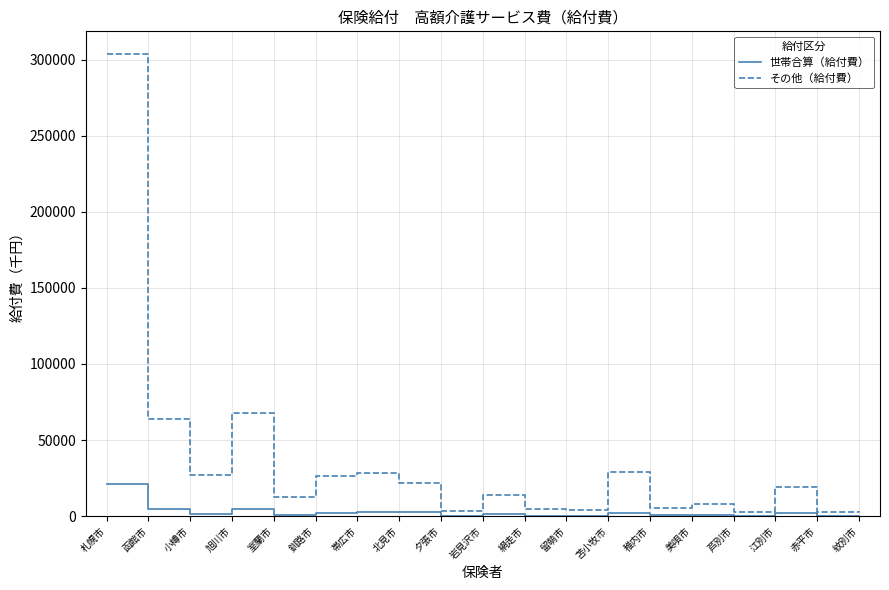

What is the difference between the second highest and second lowest values in the その他（給付費） series?

64837.9